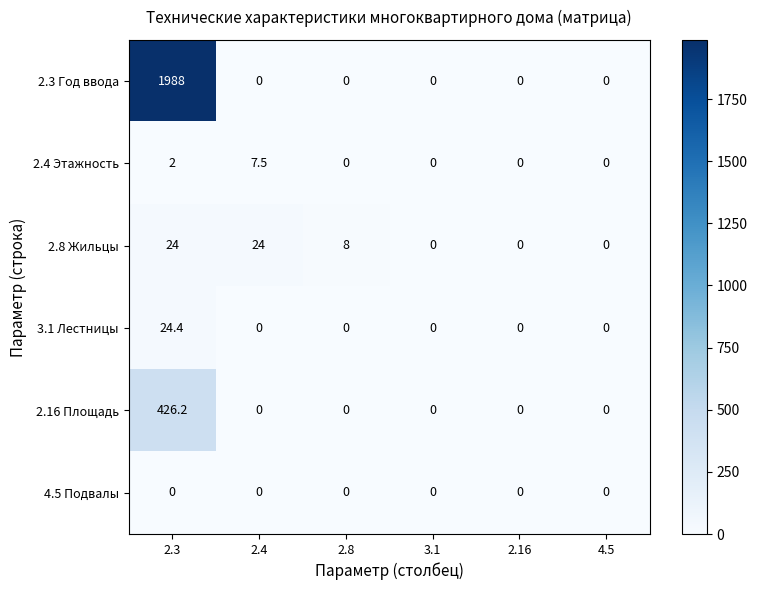

The 2.16 Площадь series shows 0.0 at 3.1. True or false?

True